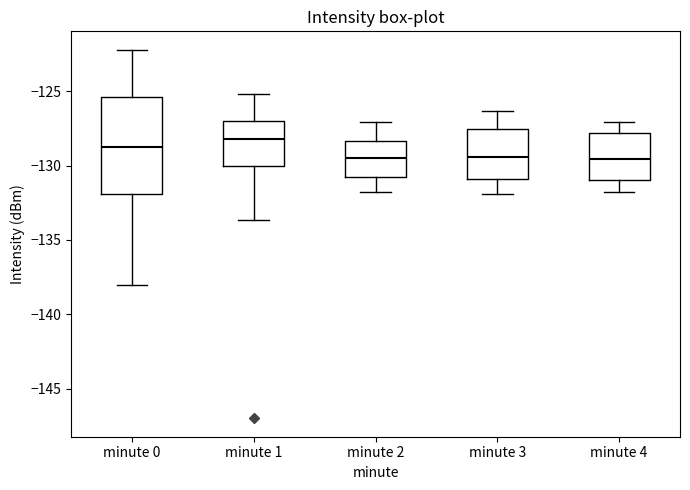

Where does the lower whisker of the box for minute 1 end on the y-axis? The values are not printed on the chart, so give them approximately, as read against the axis.

-133.5